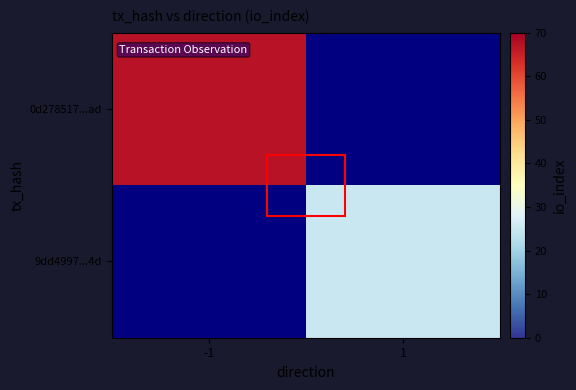

What is the average value of the 0d278517...ad series?

34